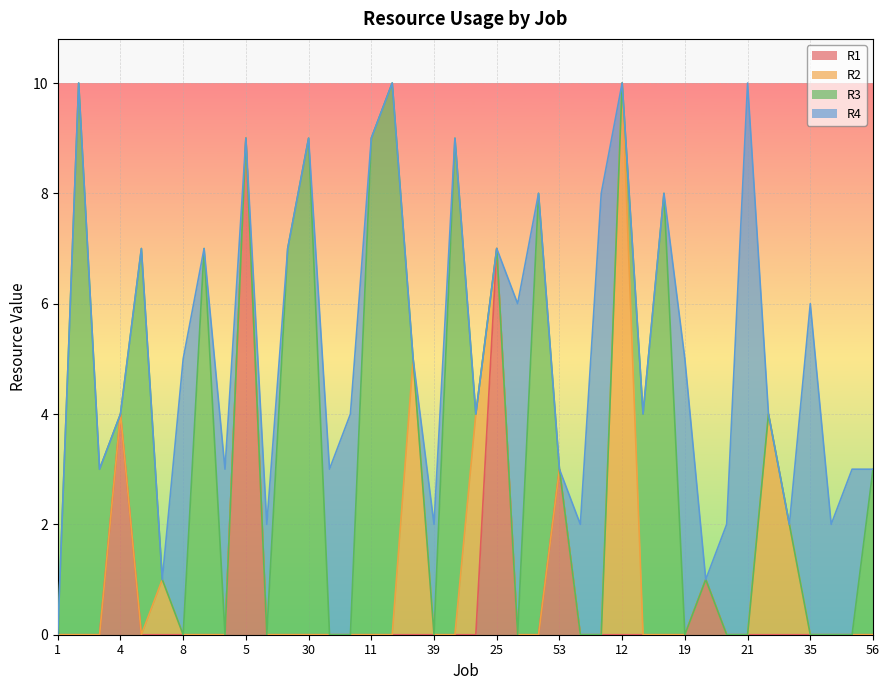

What is the total value across all series at 30?

9